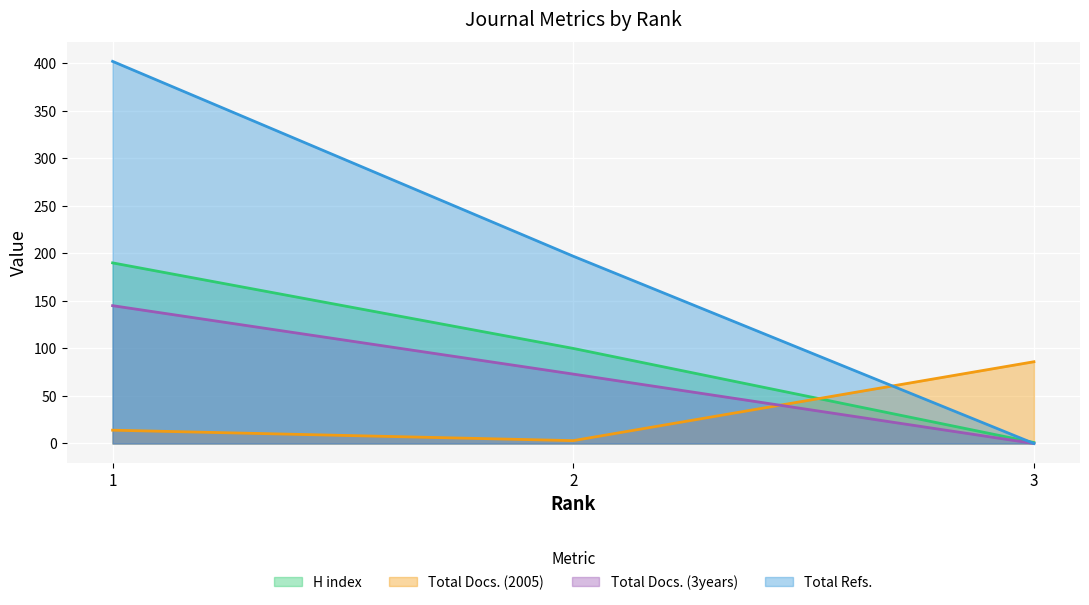

What is the approximate value of Total Docs. (3years) at 1, to the nearest 50?

150